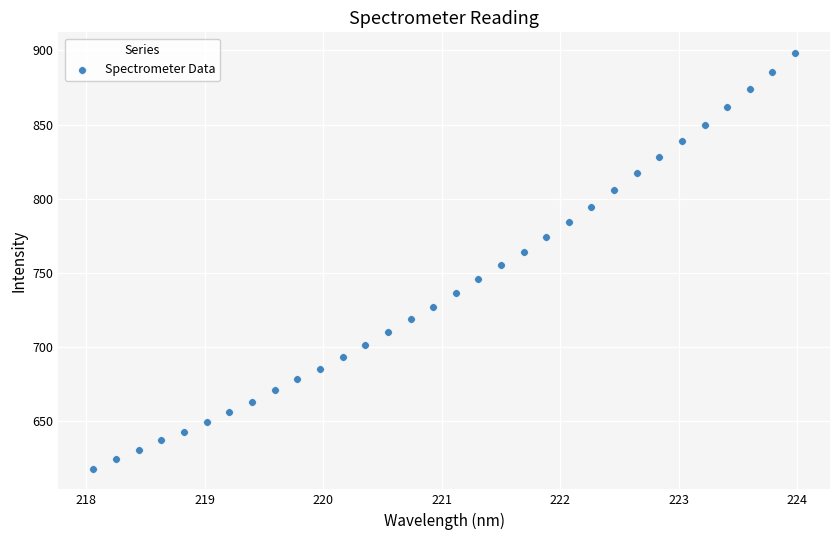

What is the range of X values (max minus min)?

5.9